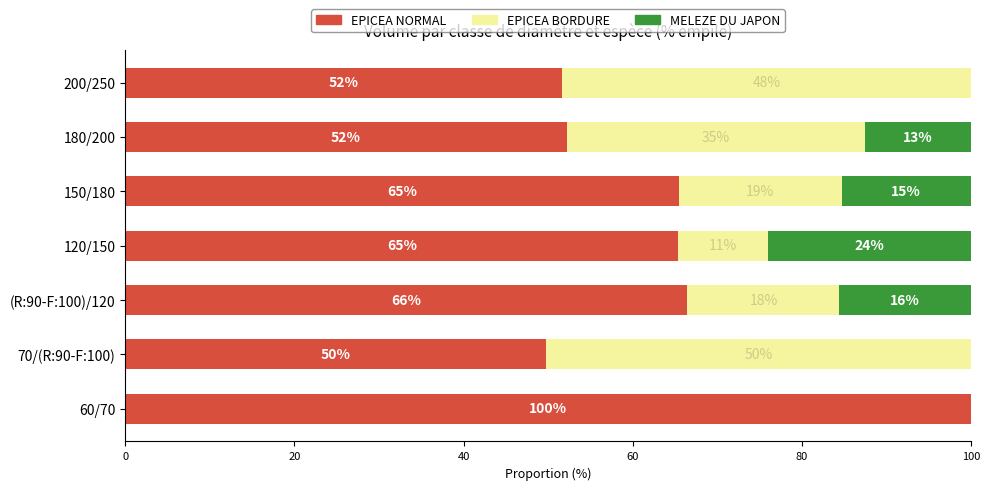

What are all the series names shown in the legend?

EPICEA NORMAL, EPICEA BORDURE, MELEZE DU JAPON